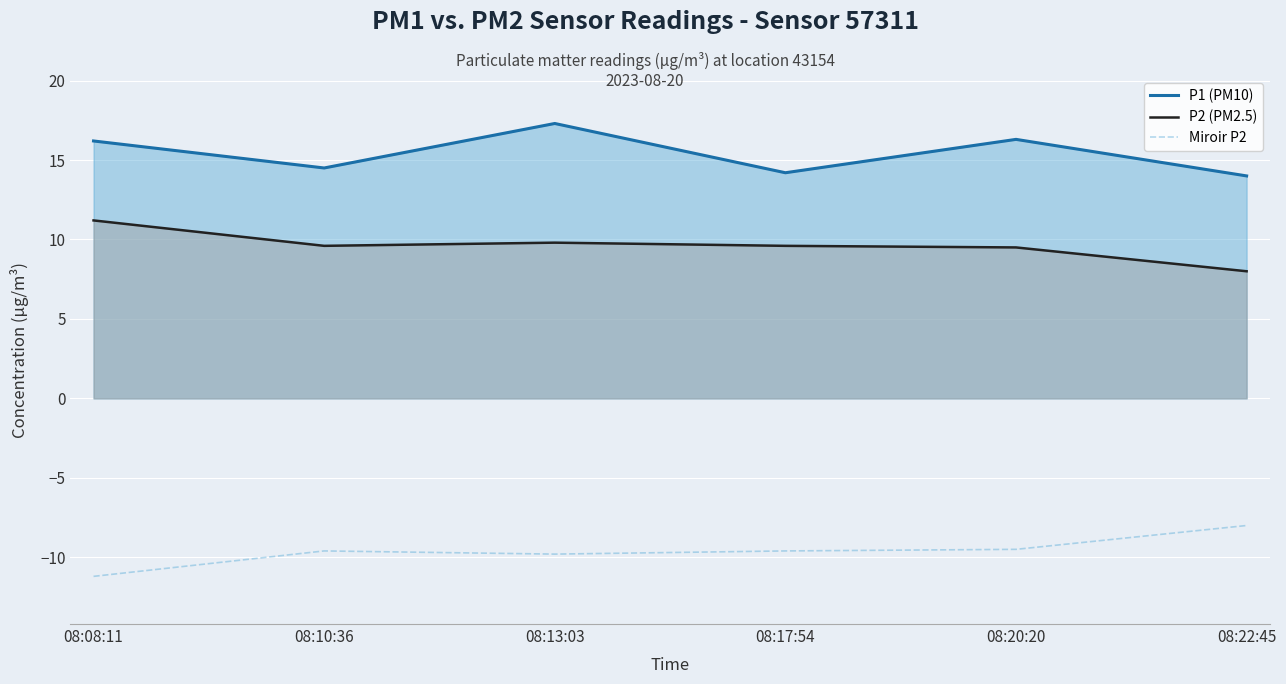

True or false: P2 (PM2.5) and P1 (PM10) cross at least once.

False